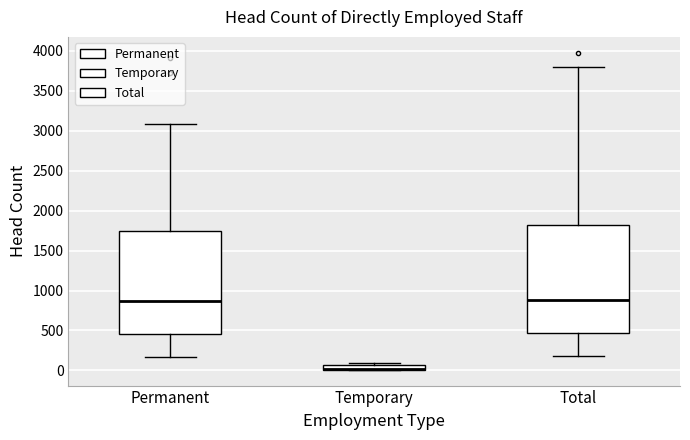

Where is the lower edge of the box for Temporary on the y-axis? The values are not printed on the chart, so give them approximately, as read against the axis.

0